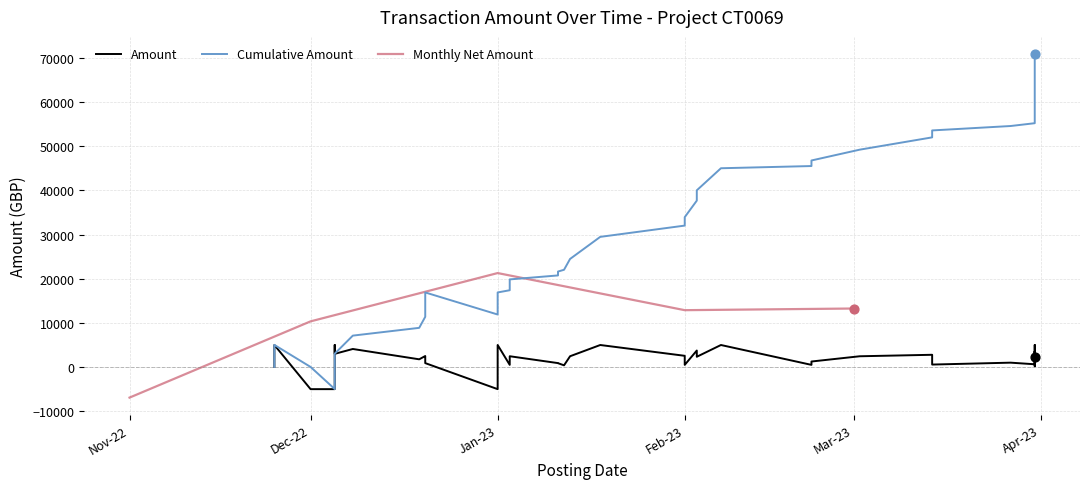

What is the lowest value of the Monthly Net Amount series?

-6914.0